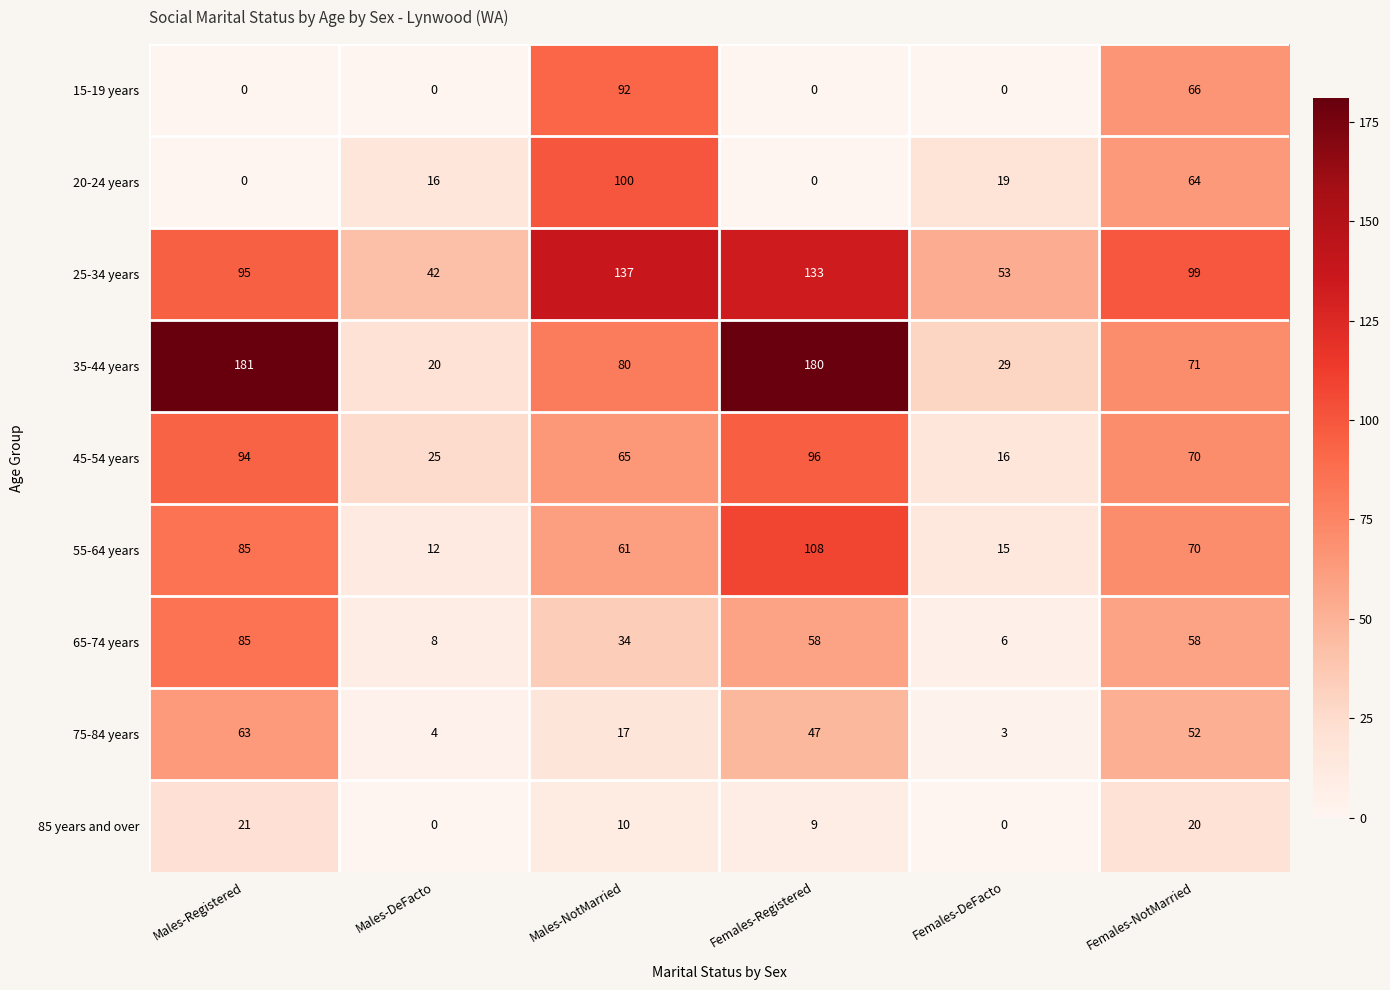

What is the difference between the highest and lowest values at Females-Registered?

180